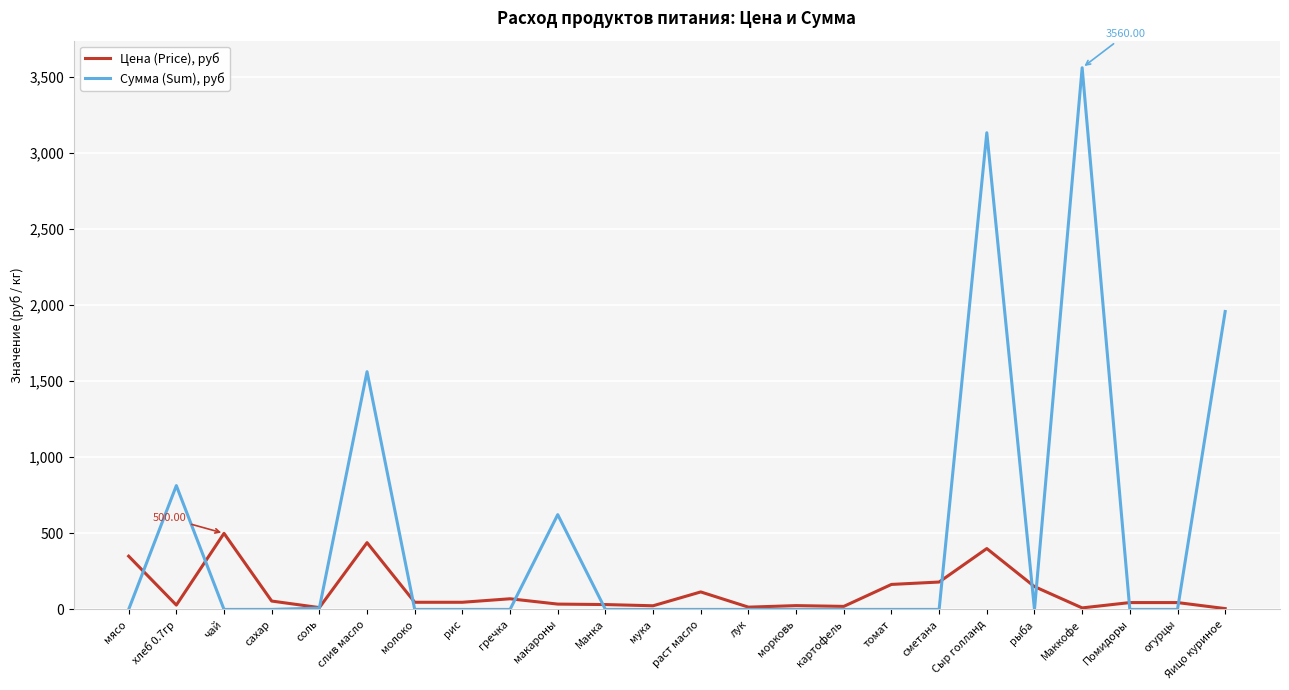

How many lines are shown in the chart?

2